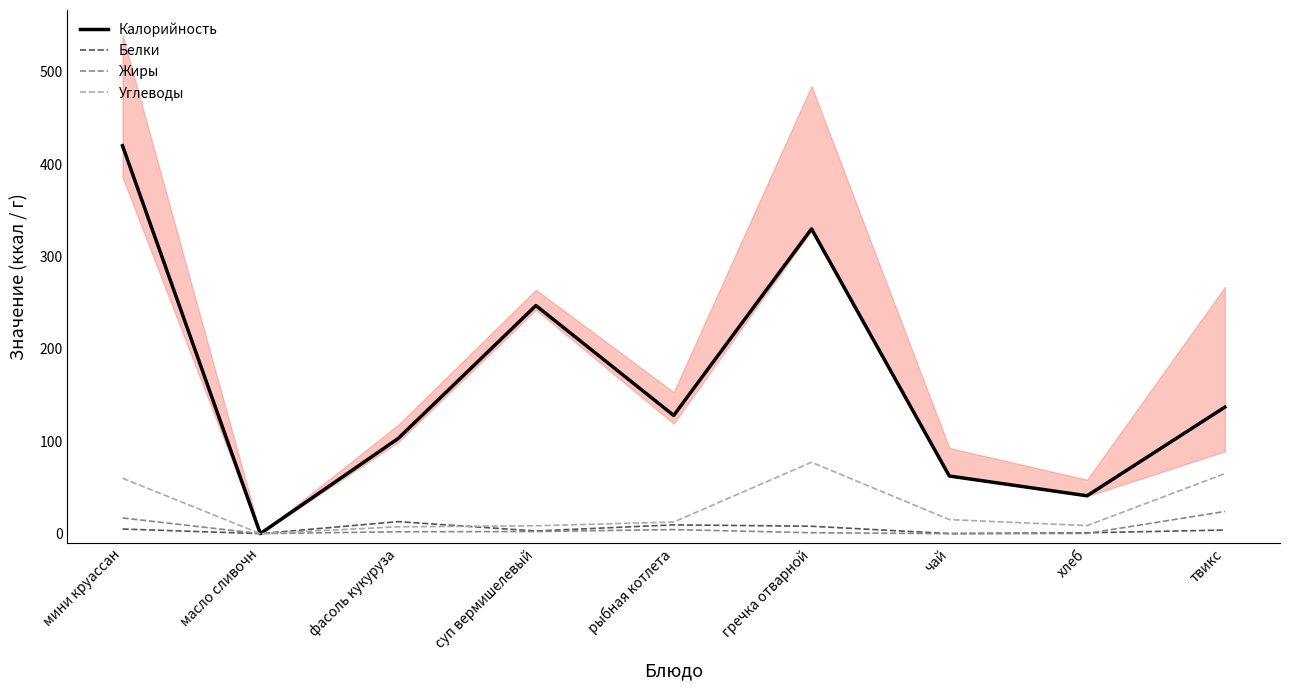

What is the greatest value displayed?

420.0